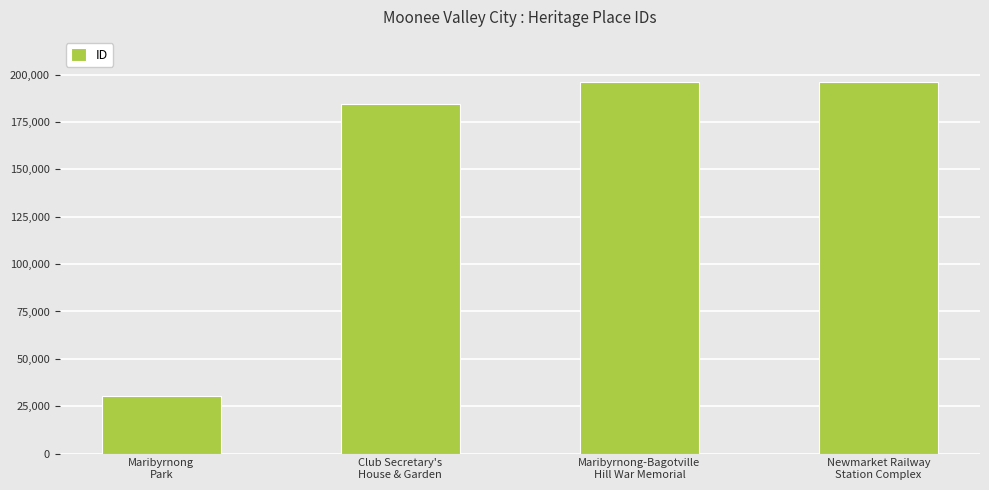

Approximately how many times larger is the value at Maribyrnong-Bagotville
Hill War Memorial compared to Maribyrnong
Park?

6.4